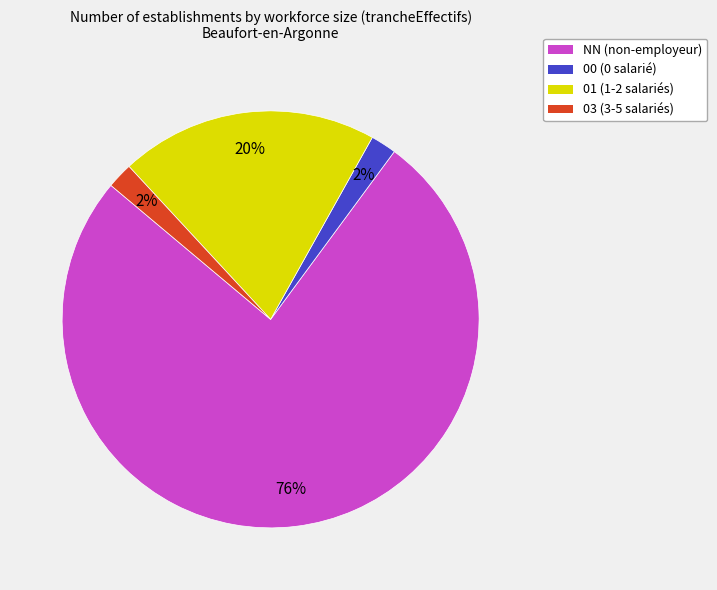

How many segments does this pie chart have?

4